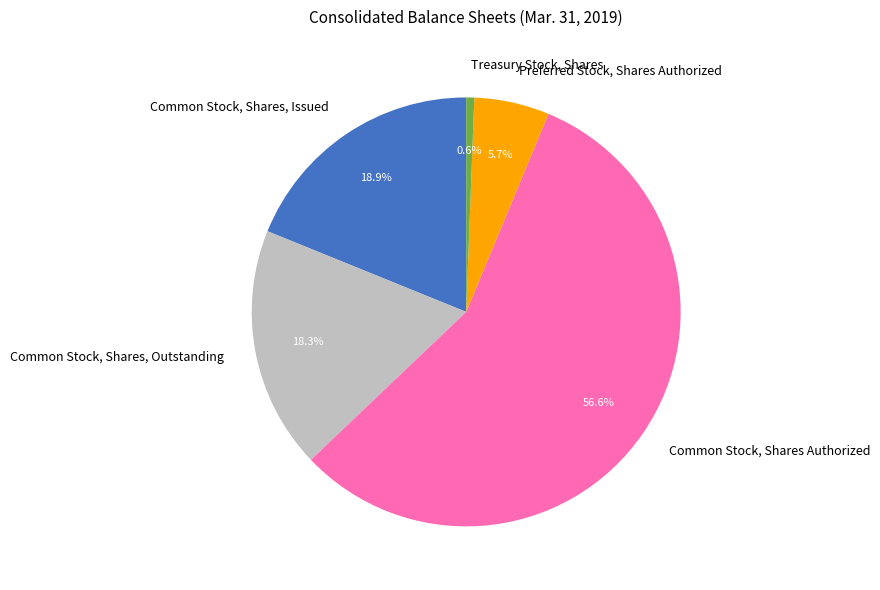

How many slices are in this pie chart?

5